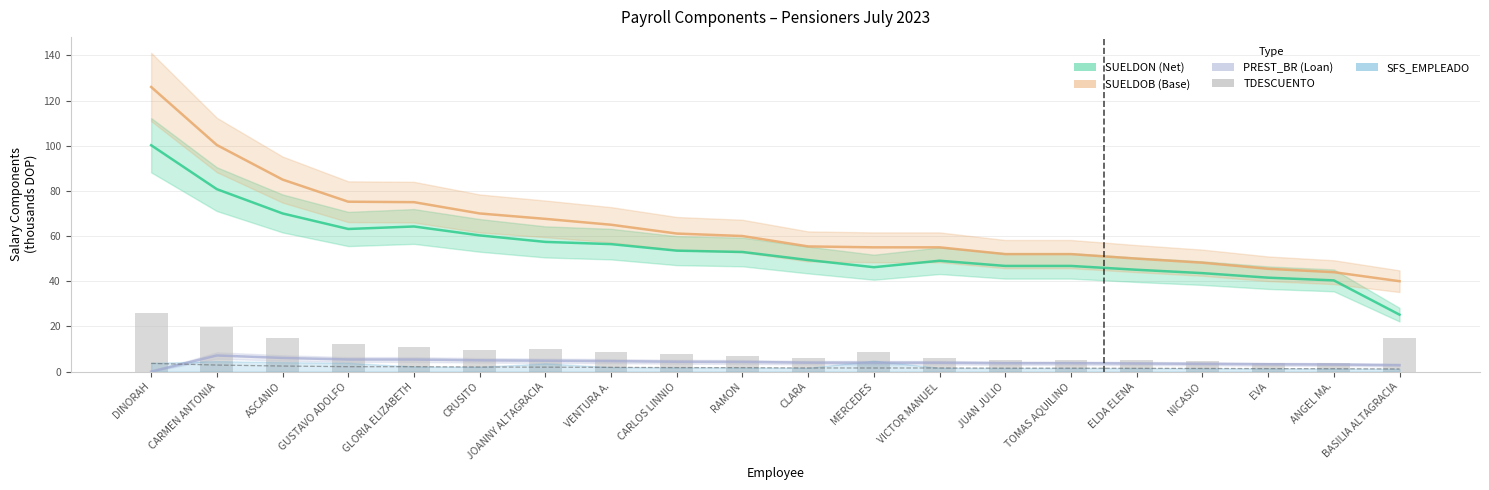

At which label does TDESCUENTO first exceed 8?

DINORAH